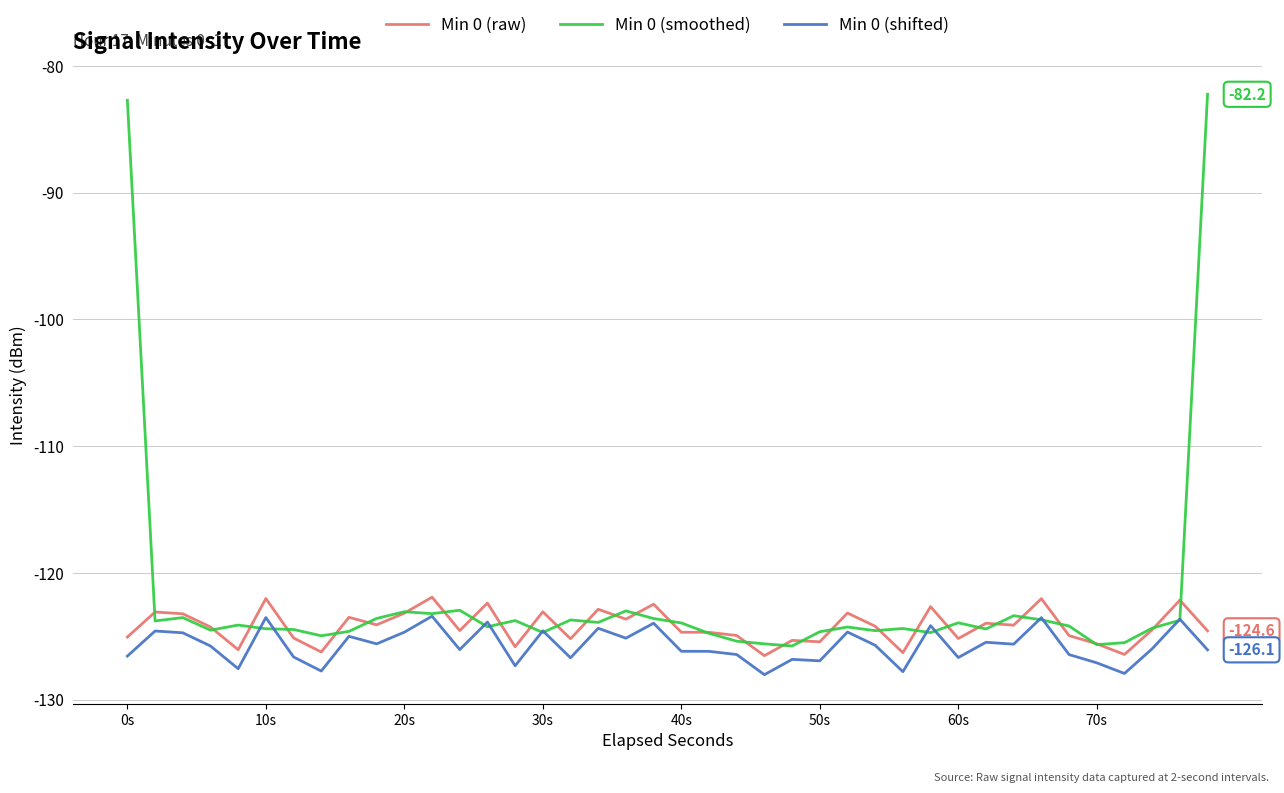

Which series has the largest total across all categories?

Min 0 (smoothed)